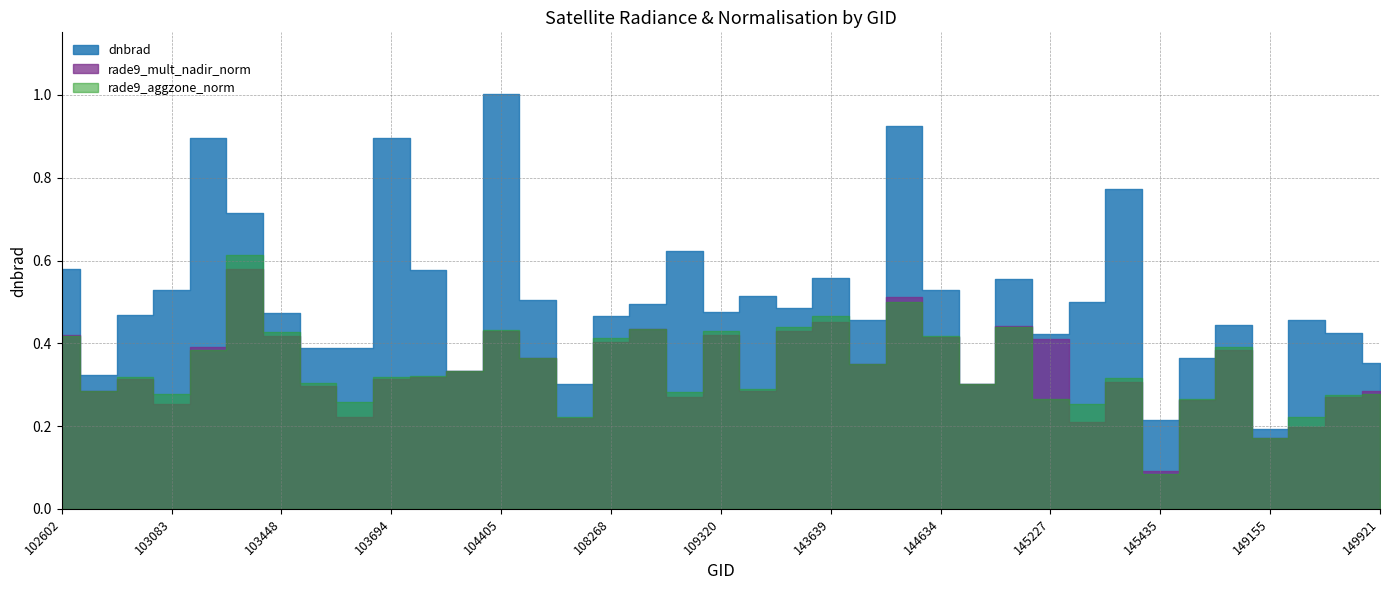

Rank the categories by rade9_mult_nadir_norm value from highest to lowest.

103330, 144431, 143639, 145027, 108445, 104405, 137608, 109320, 102602, 103448, 144634, 145227, 108268, 103092, 148951, 104522, 144028, 104046, 103811, 102964, 103694, 145421, 144831, 103566, 149921, 115692, 102845, 108802, 149734, 145624, 103083, 103686, 108090, 145241, 149538, 149155, 145435